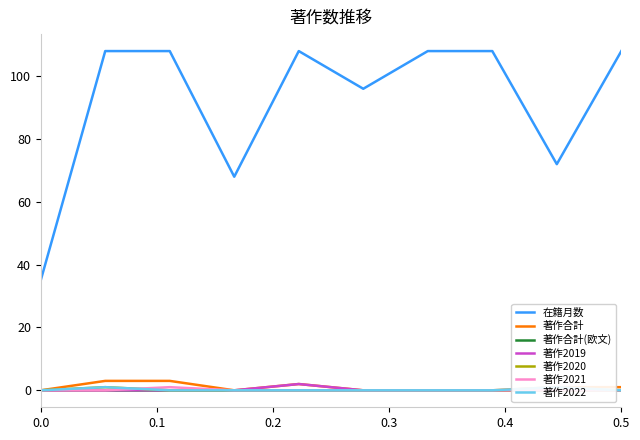

True or false: 著作合計 and 在籍月数 cross at least once.

False